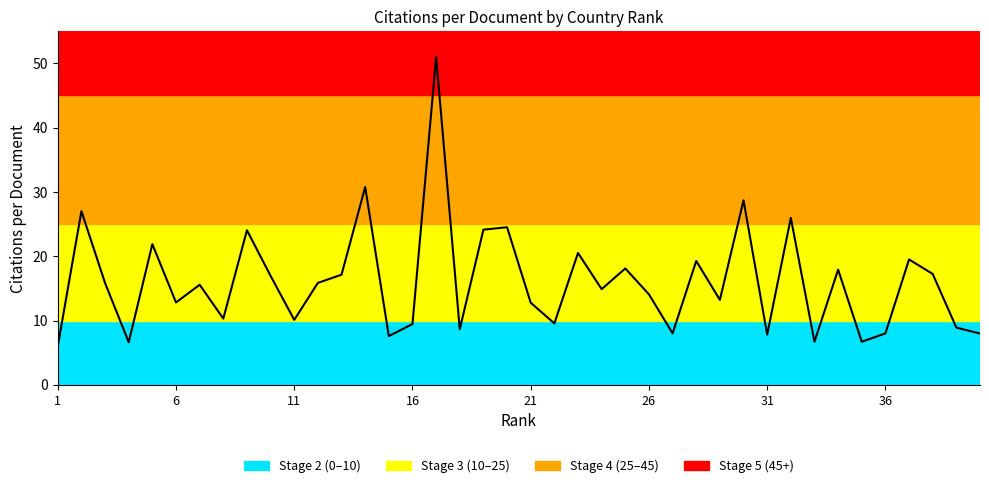

Count the number of data series in this chart.

1